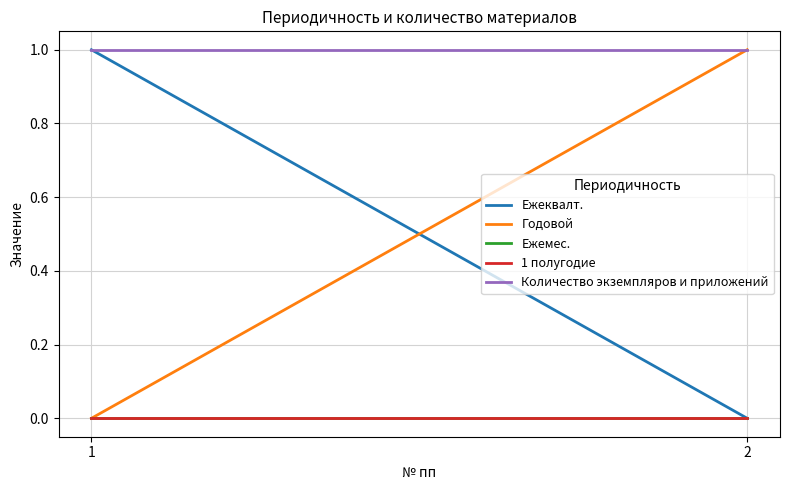

Which category has the highest value in the Годовой series?

2